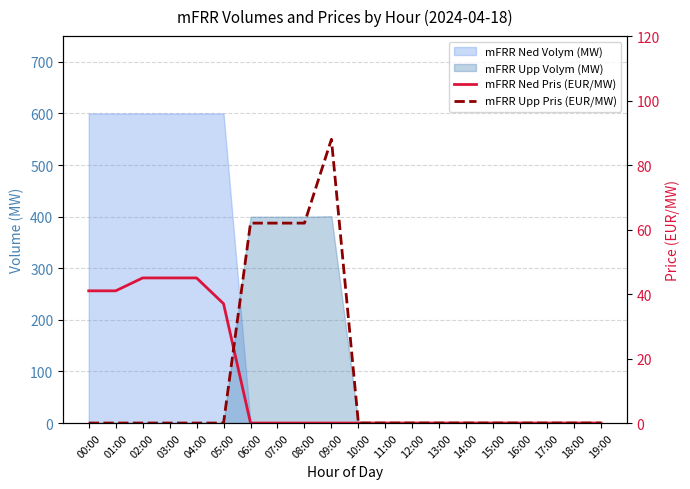

What is the difference between the second highest and minimum values in the mFRR Upp Pris (EUR/MW) series?

62